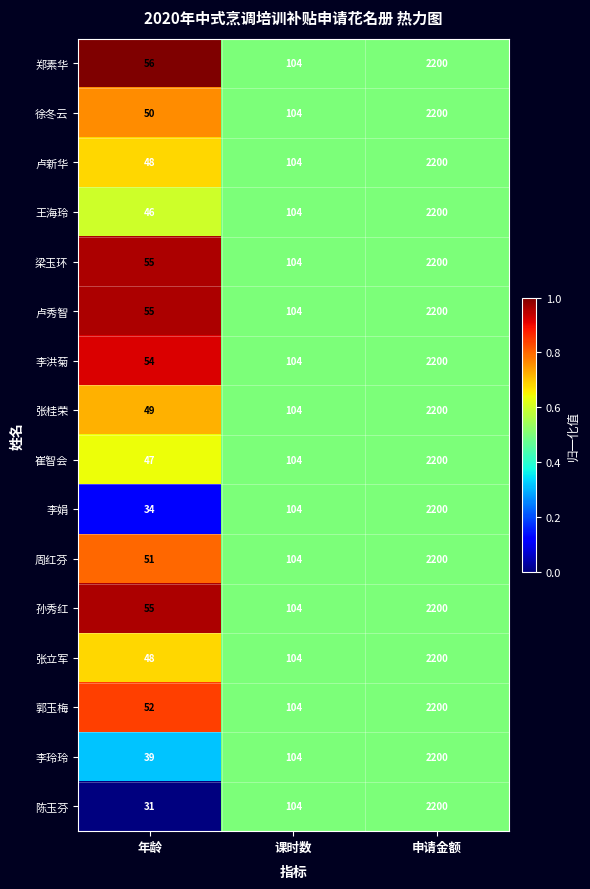

What is the maximum value shown in the chart?

2200